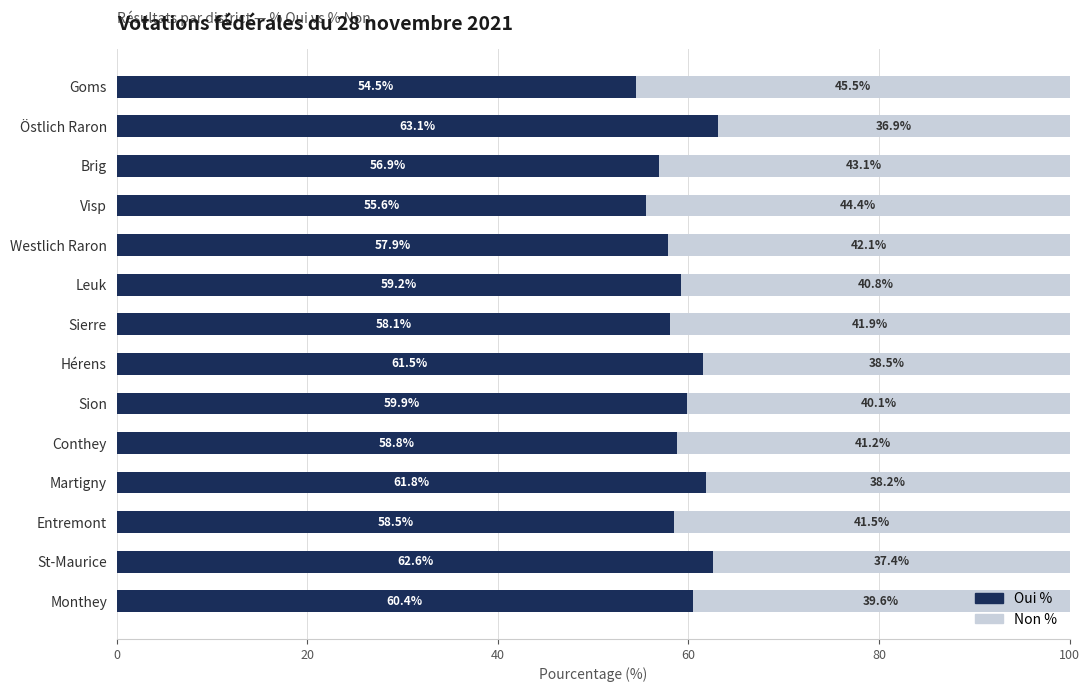

True or false: Oui % has a value of 101.4 at Sierre.

False